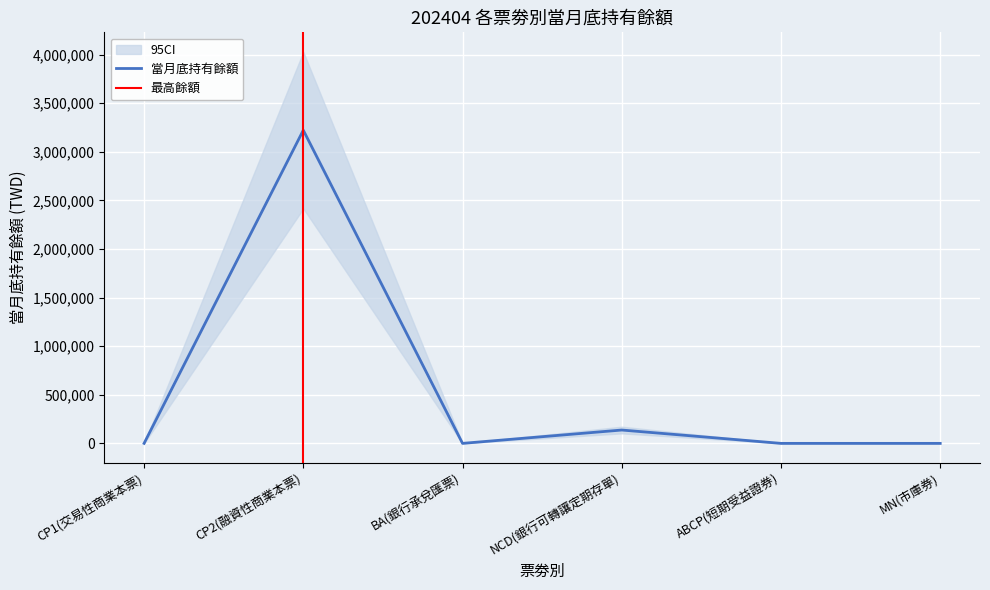

How many interior local valleys (lower than both neighbors) does the data have?

1